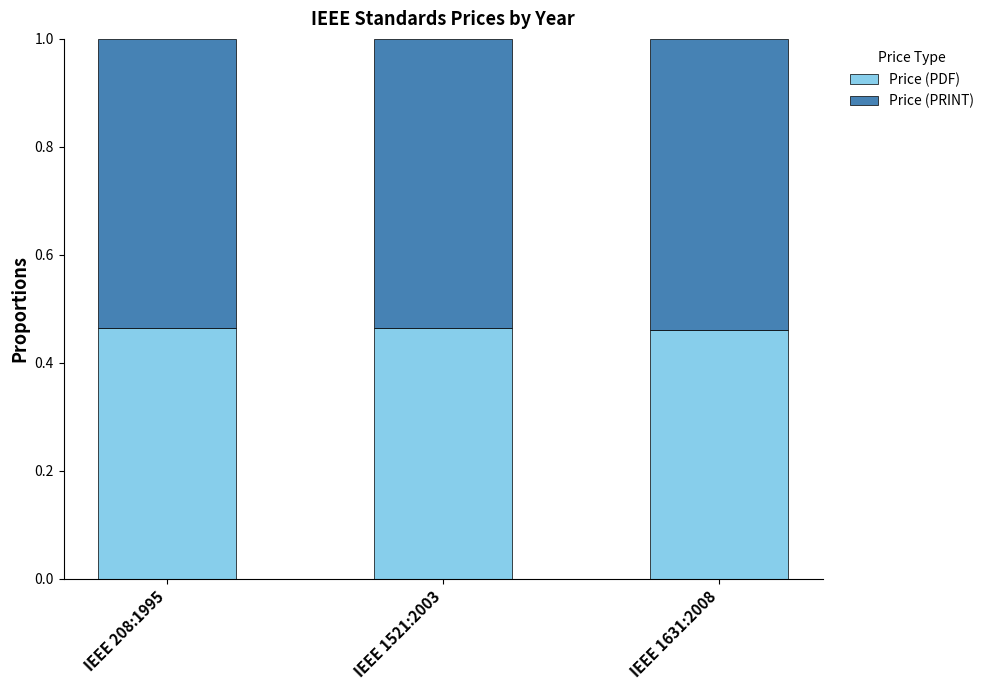

How many Price (PDF) values are between 0 and 1?

3